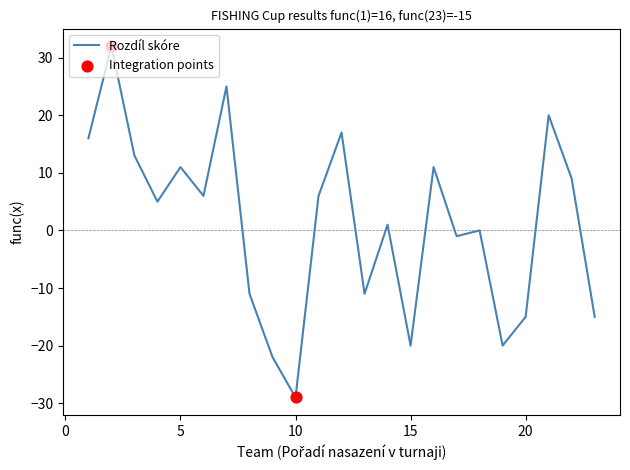

What is the difference between the maximum and minimum values?

61